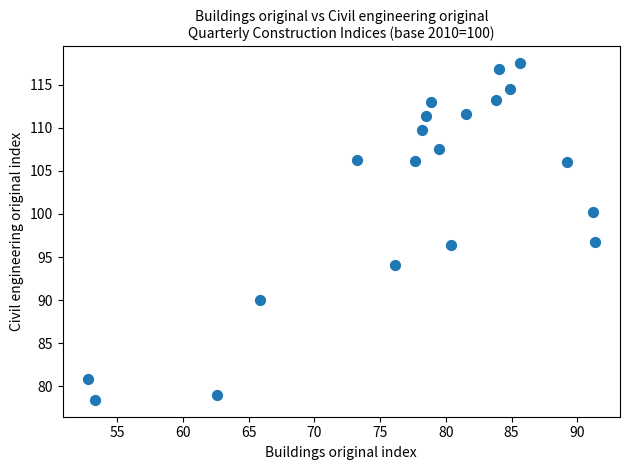

What is the range of X values (max minus min)?

38.6